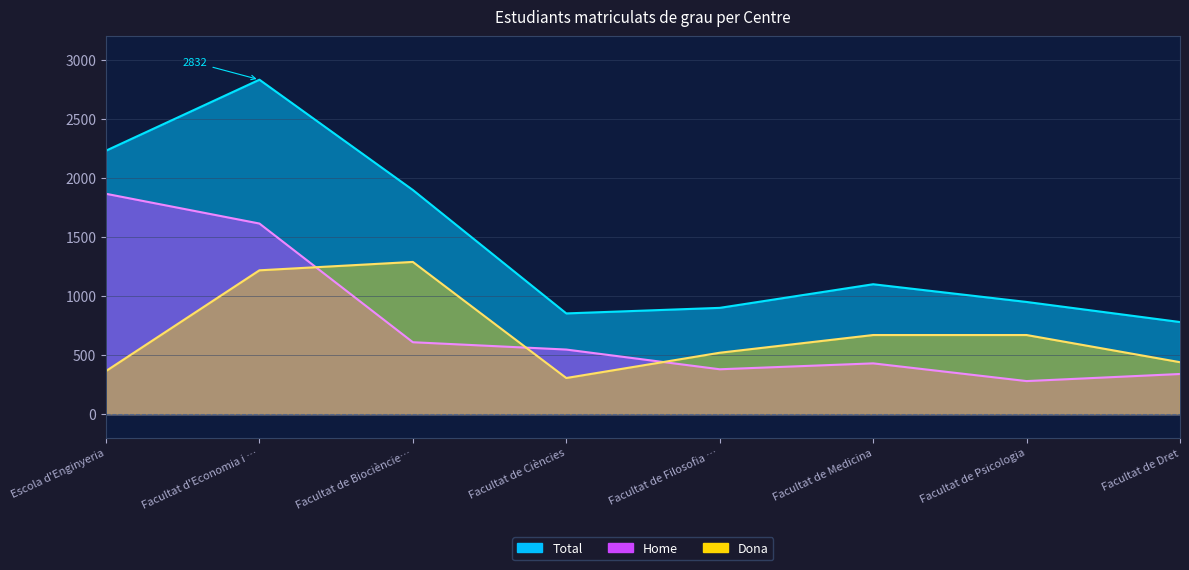

Which has a higher value, Facultat de Biocièncie… or Facultat d'Economia i …?

Facultat d'Economia i …